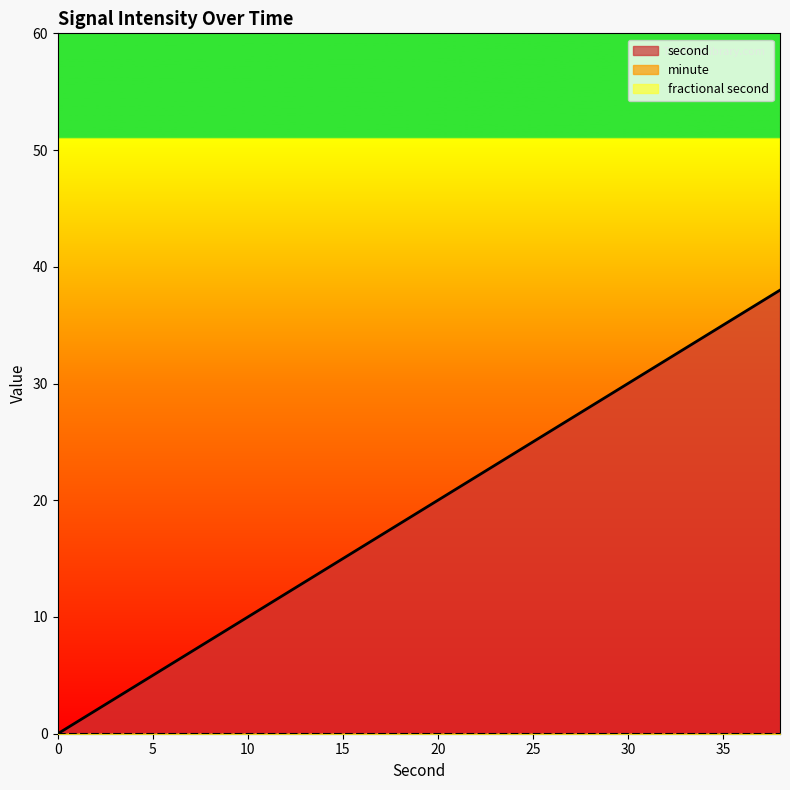

At how many categories does at least one series exceed 17?

11